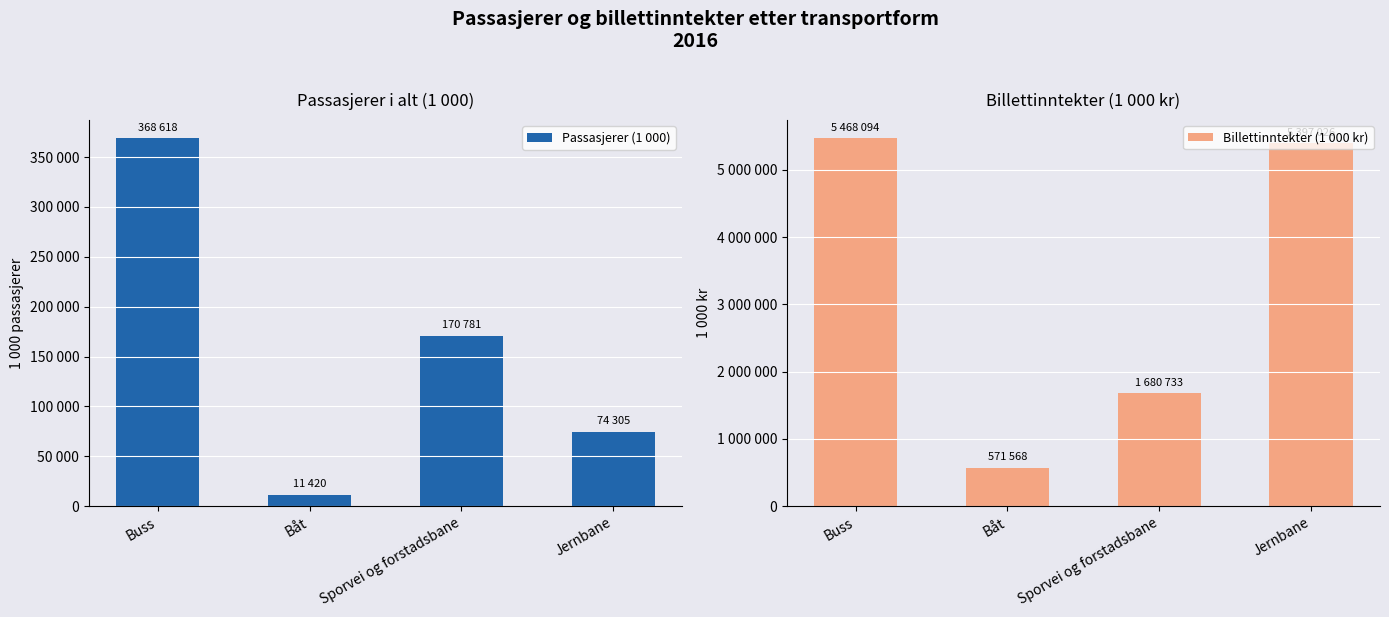

What is the difference between the Billettinntekter (1 000 kr) values at Sporvei og forstadsbane and Buss?

3787361